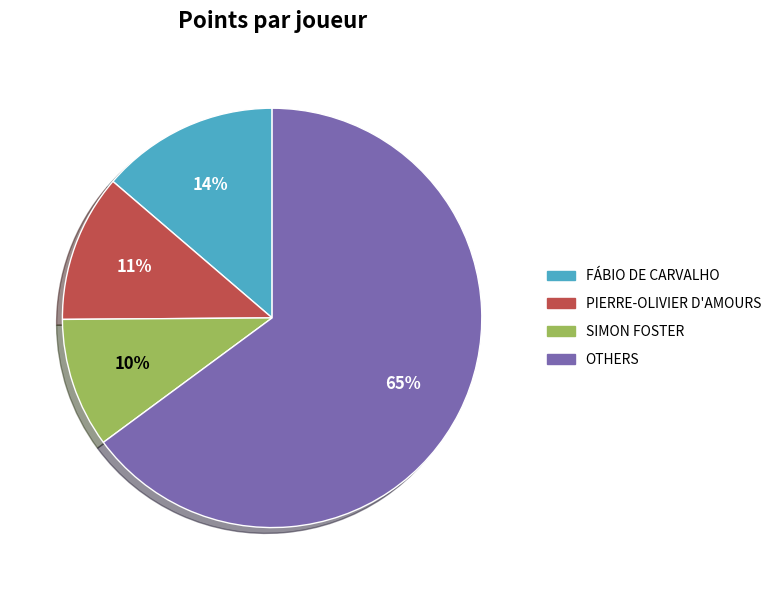

Is there any slice that represents more than half of the pie?

Yes